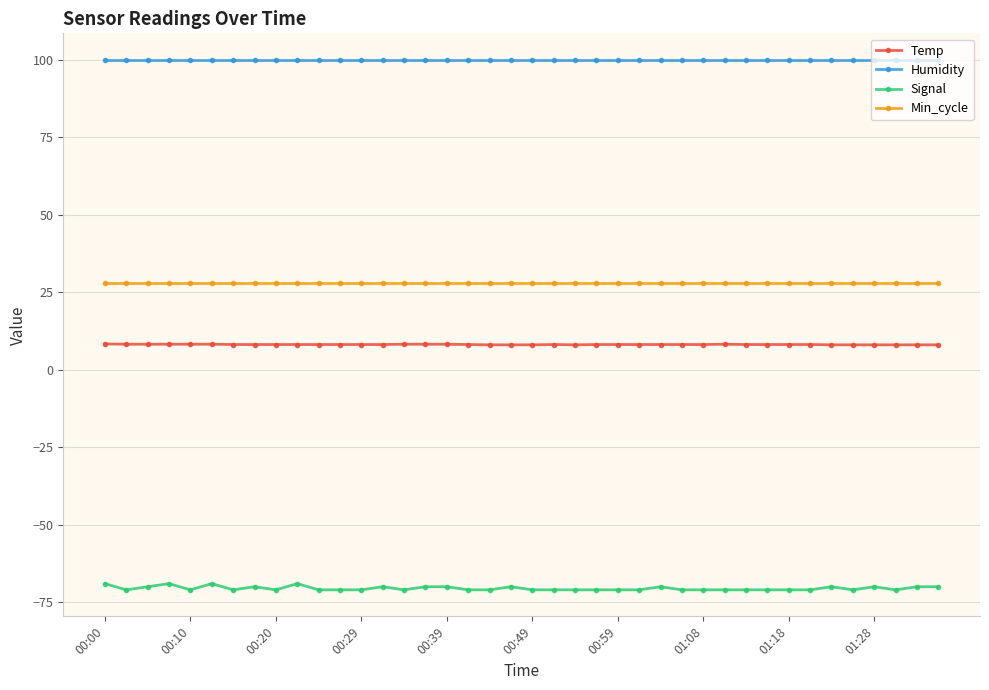

Which series has the largest total across all categories?

Humidity